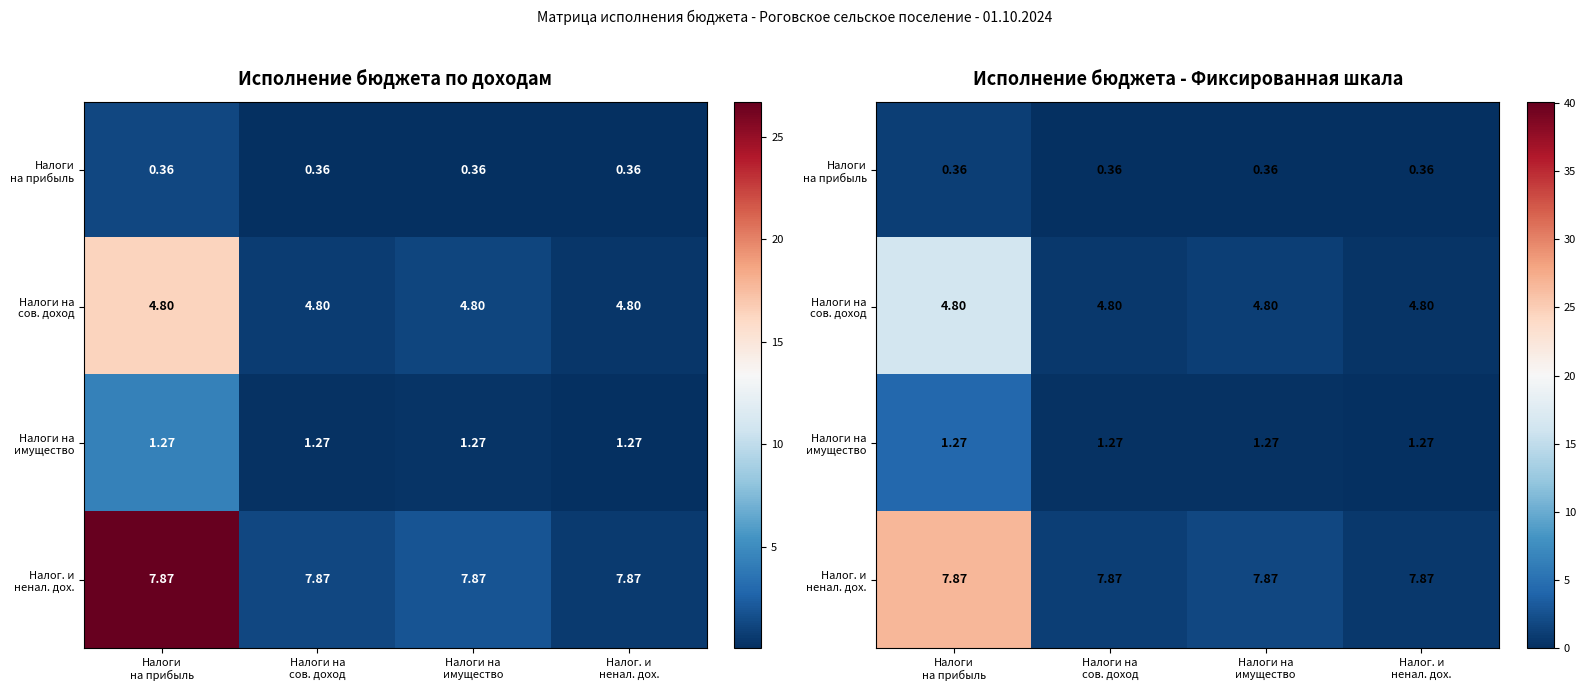

What is the difference between the highest and lowest values at Налоги на
сов. доход?

1.2